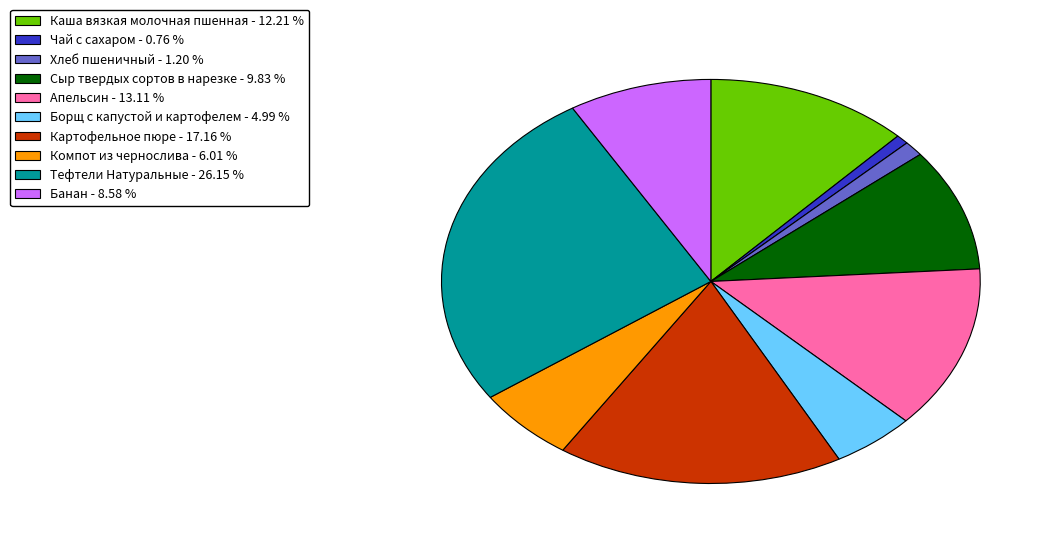

Combined, do Банан - 8.58 % and Компот из чернослива - 6.01 % account for over 50%?

No